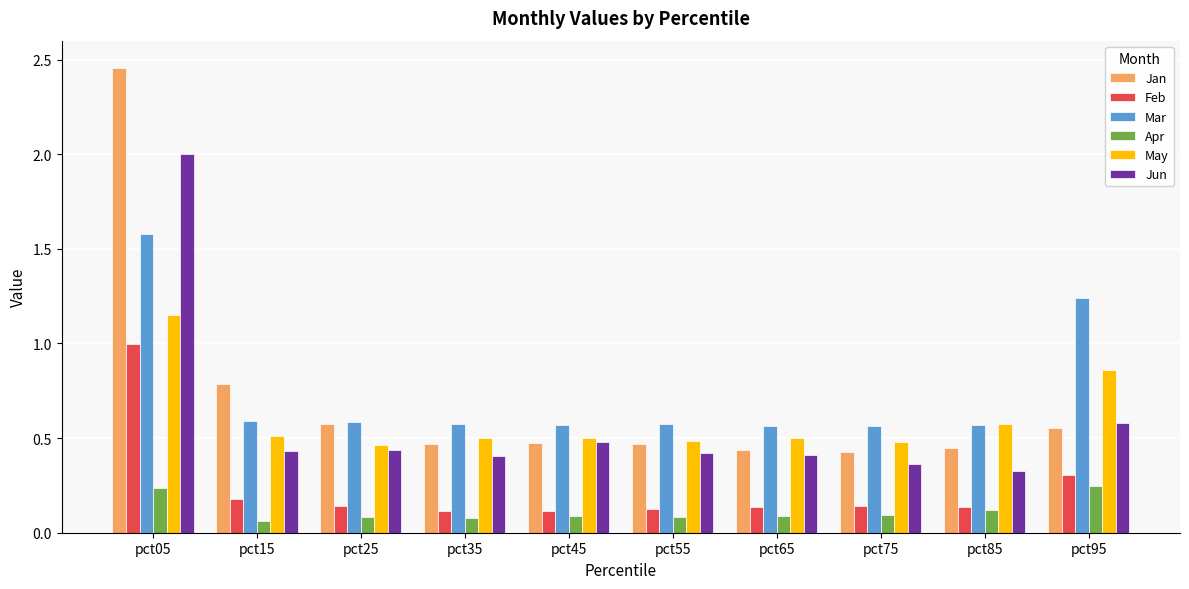

What is the total value across all series at pct85?

2.2